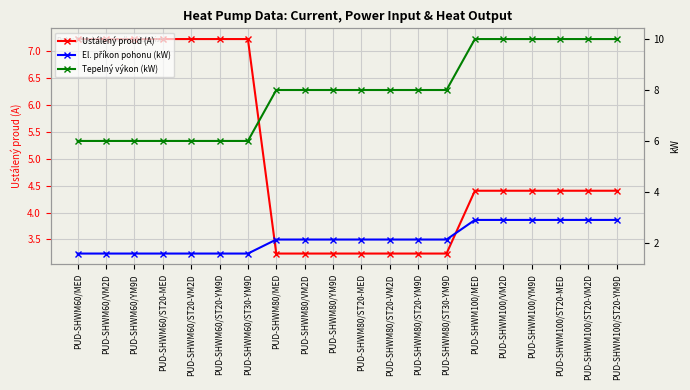

Which category has the lowest value in the El. příkon pohonu (kW) series?

PUD-SHWM60/MED